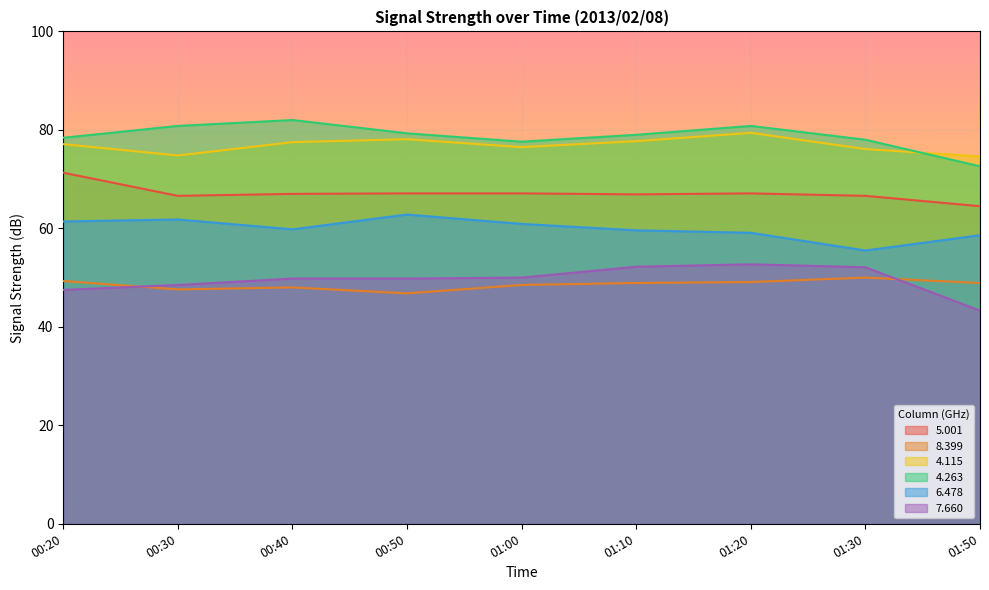

What is the sum of all   4.115 values?

691.8